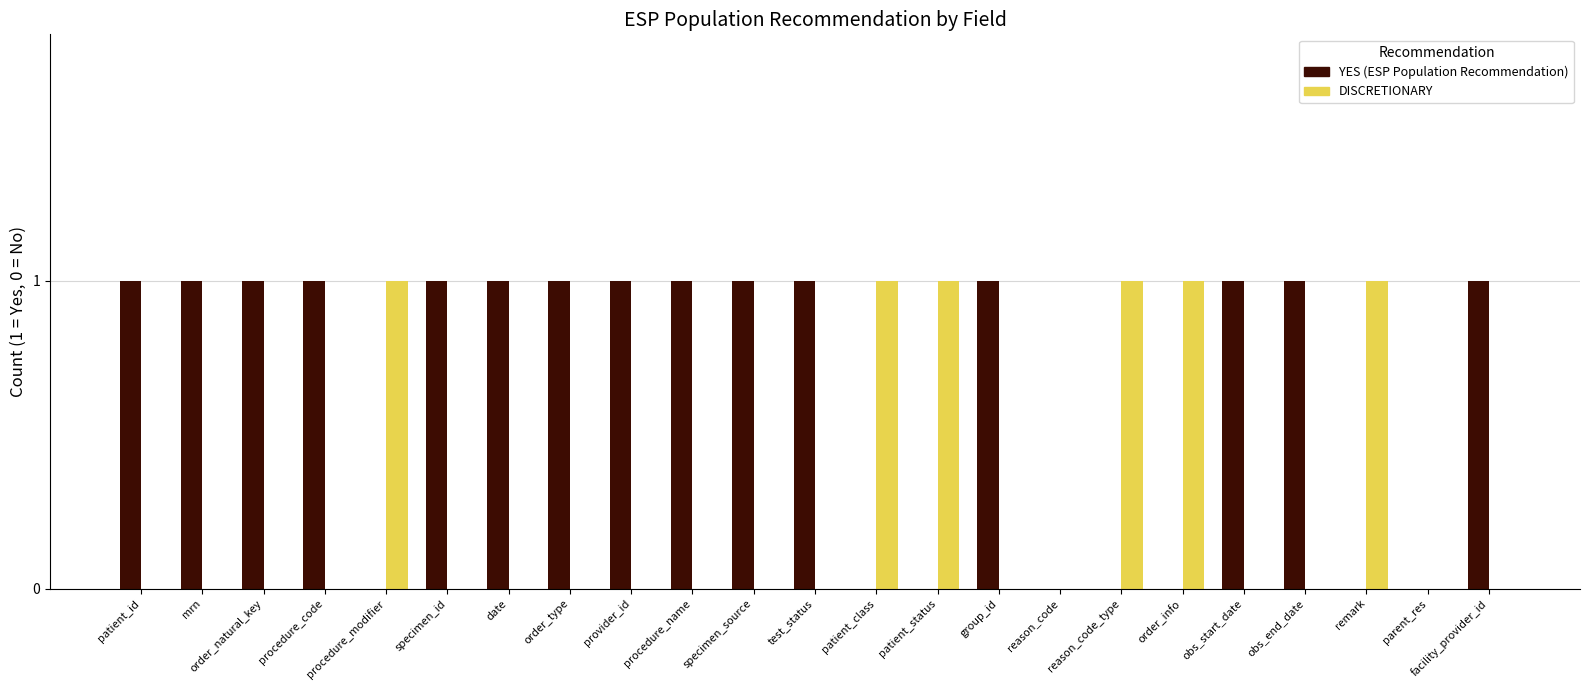

Are the bars grouped side by side (vs. stacked)?

Yes